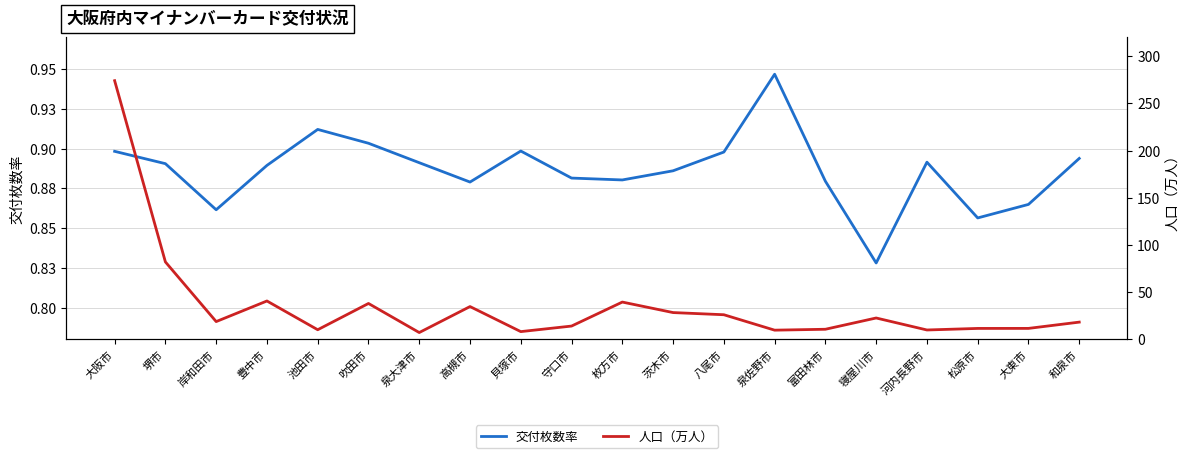

Reading left to right, transcribe all the data shown in this chart.

交付枚数率: 0.9	0.9	0.9	0.9	0.9	0.9	0.9	0.9	0.9	0.9	0.9	0.9	0.9	0.9	0.9	0.8	0.9	0.9	0.9	0.9
人口（万人）: 274.2	82.1	18.9	40.8	10.3	38.1	7.3	34.9	8.3	14.2	39.6	28.5	26.2	9.9	10.8	22.8	10.0	11.7	11.7	18.4